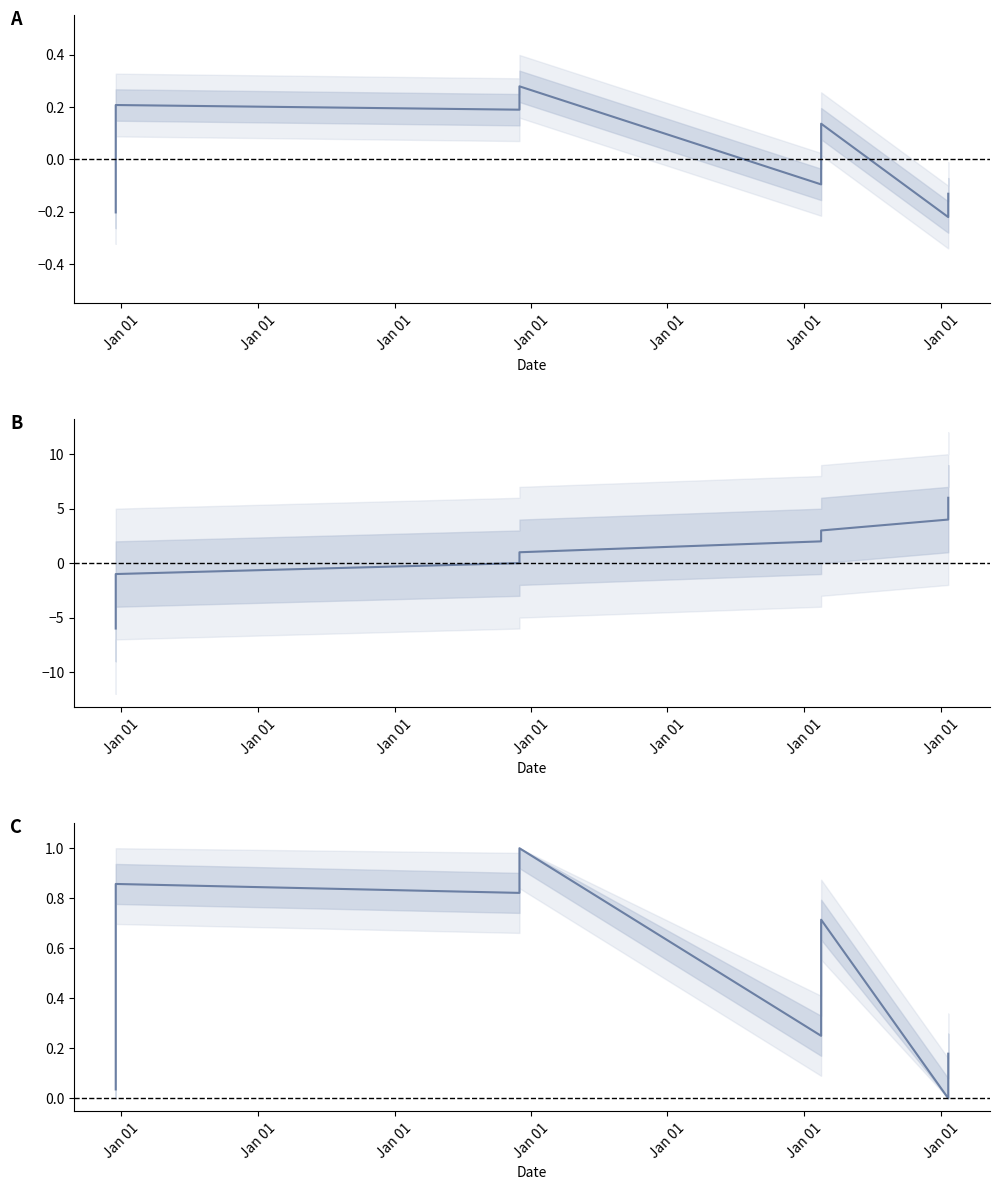

True or false: Normalized Identifier (0-1) and Normalized Identifier cross at least once.

False